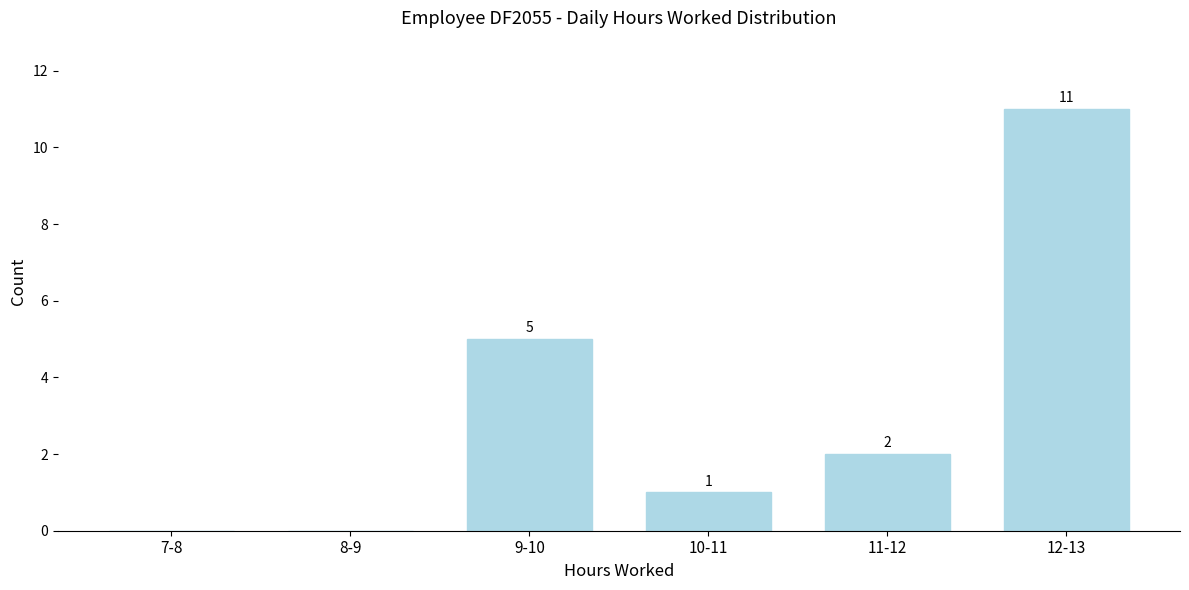

Reading left to right, extract all data points from this chart.

7-8=0	8-9=0	9-10=5	10-11=1	11-12=2	12-13=11